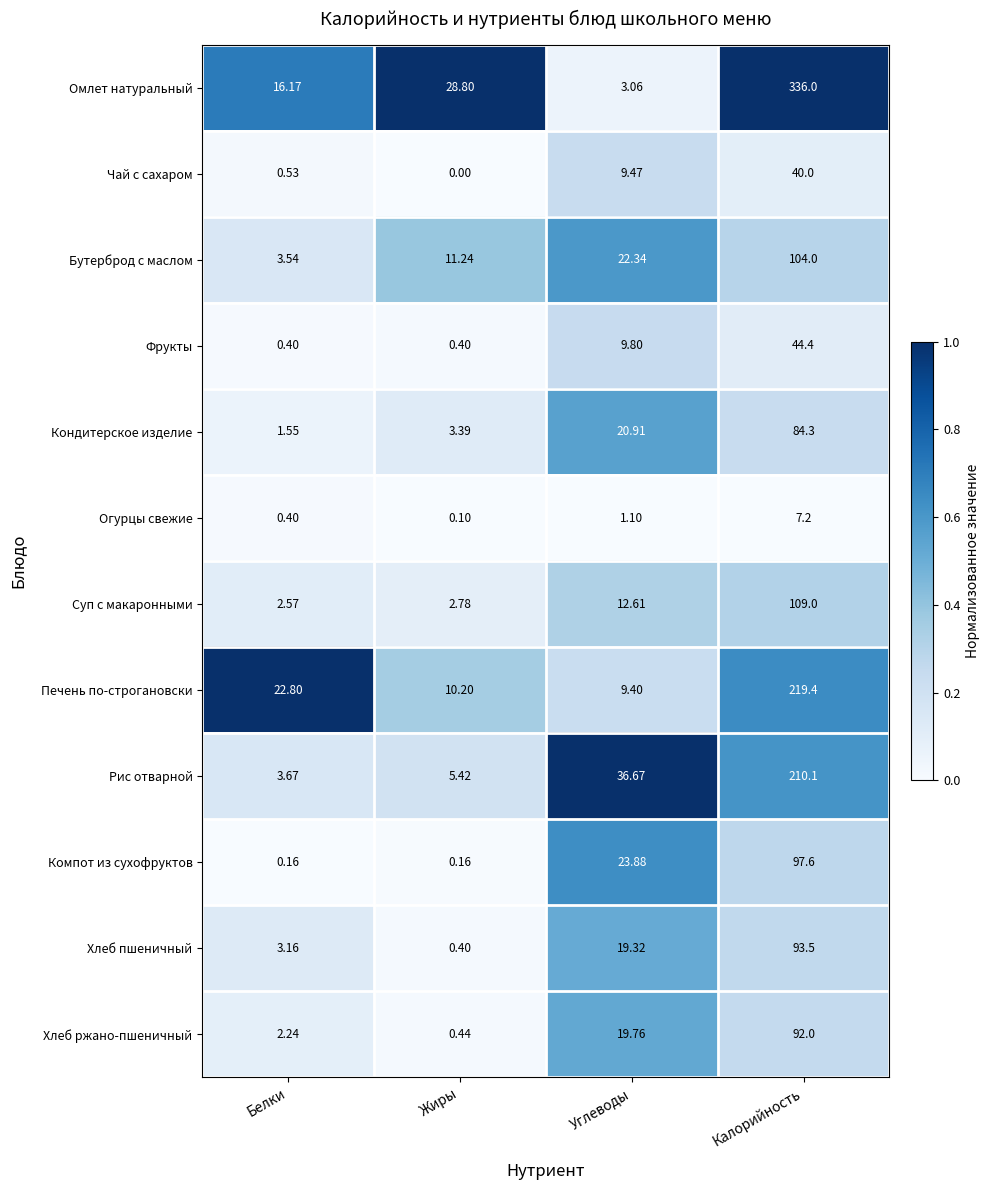

At which label does Кондитерское изделие reach its minimum?

Белки